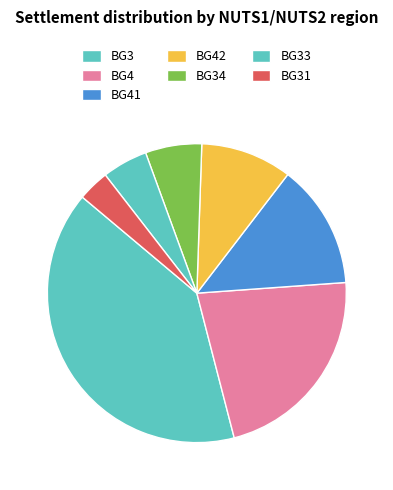

How many segments does this pie chart have?

7